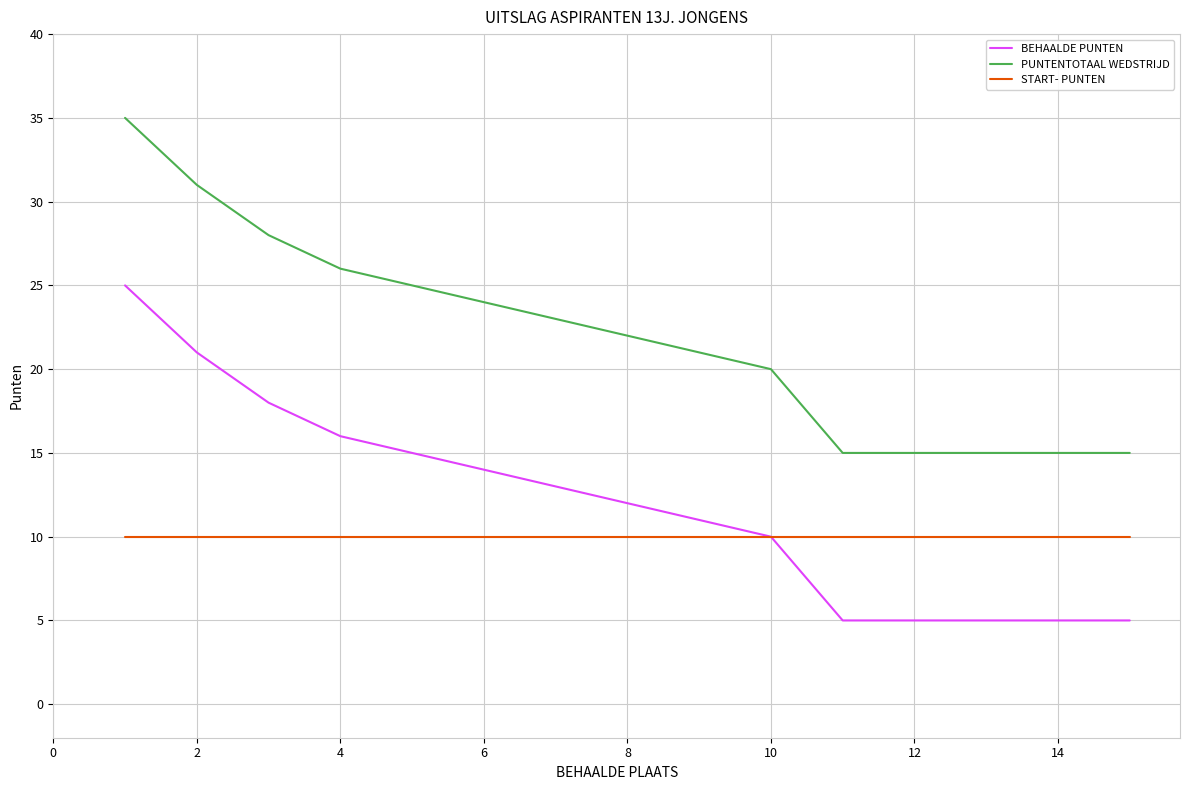

True or false: BEHAALDE PUNTEN and PUNTENTOTAAL WEDSTRIJD intersect in this chart.

False